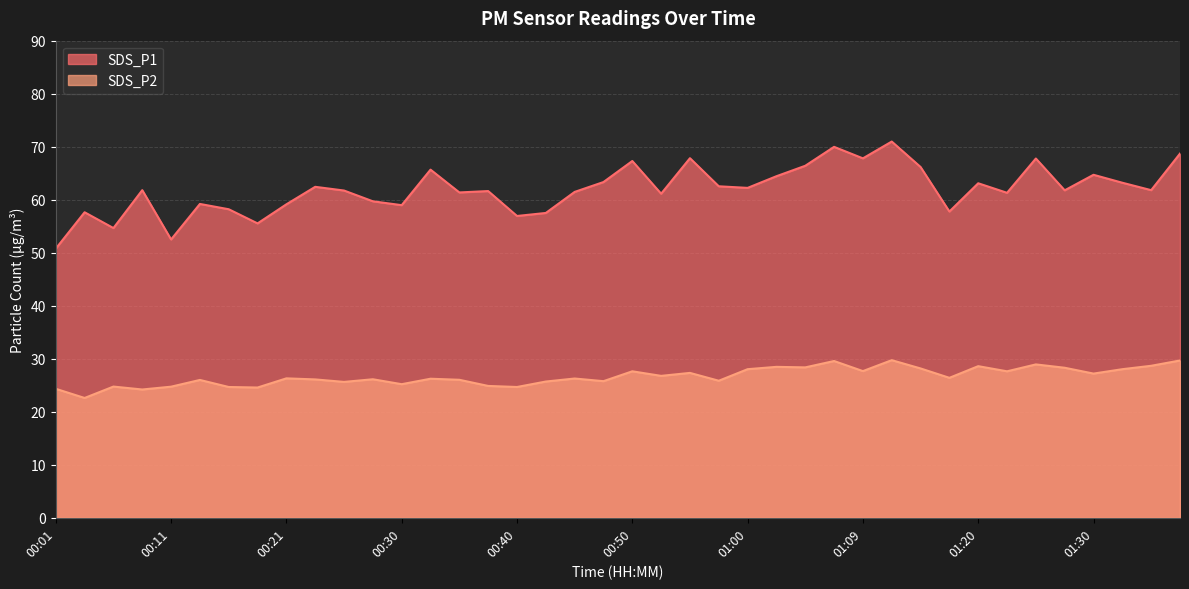

True or false: SDS_P2 and SDS_P1 cross at least once.

False